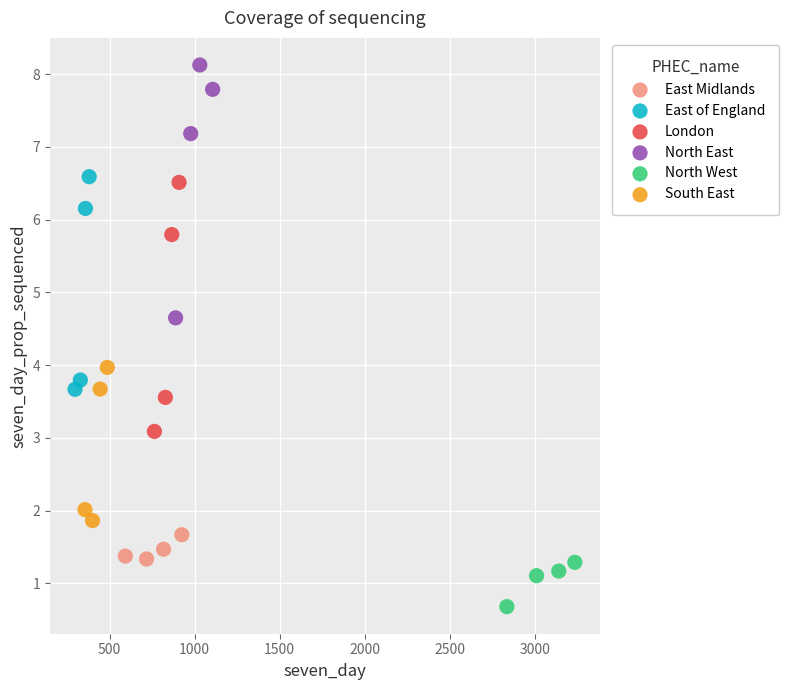

Which series reaches the minimum Y coordinate?

North West